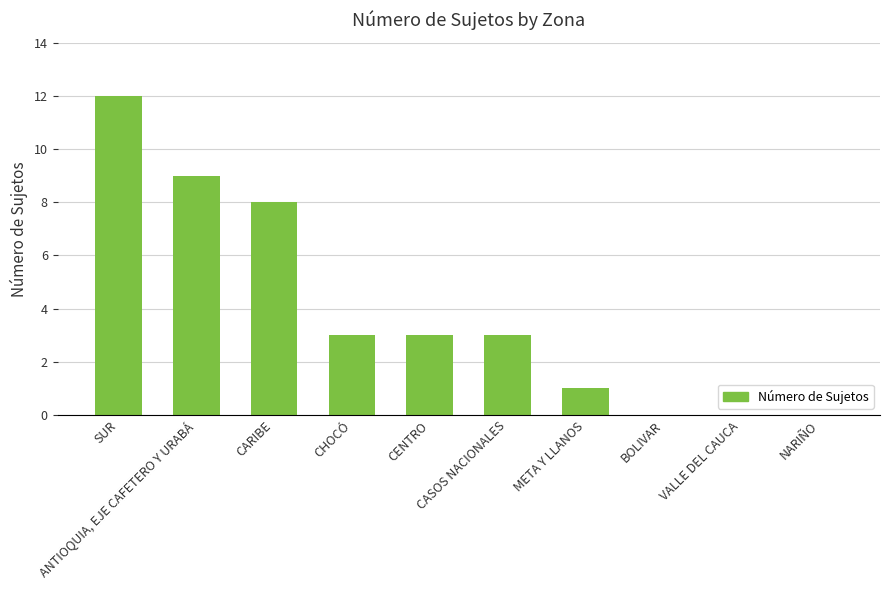

How many categories are shown in the chart?

10